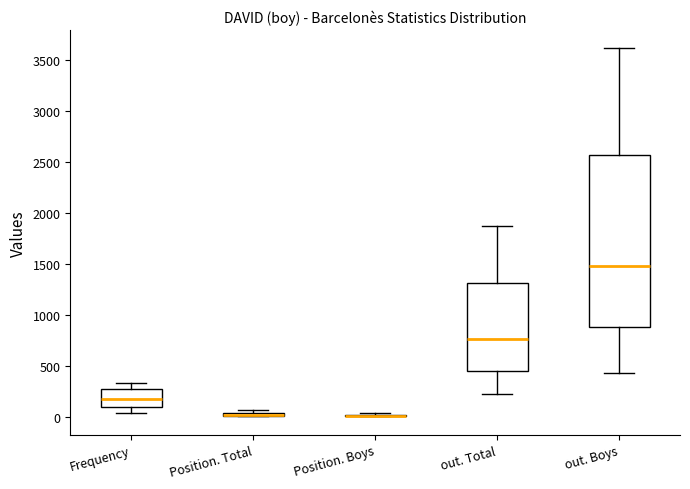

Where does the lower whisker of the box for out. Total end on the y-axis? The values are not printed on the chart, so give them approximately, as read against the axis.

250